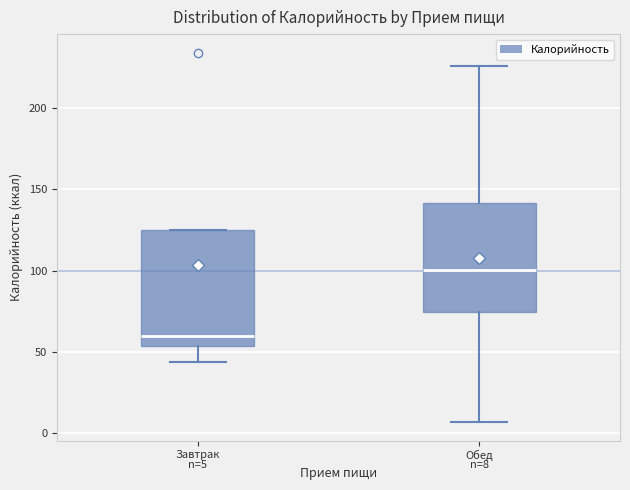

Which box's median line is the lowest?

Завтрак